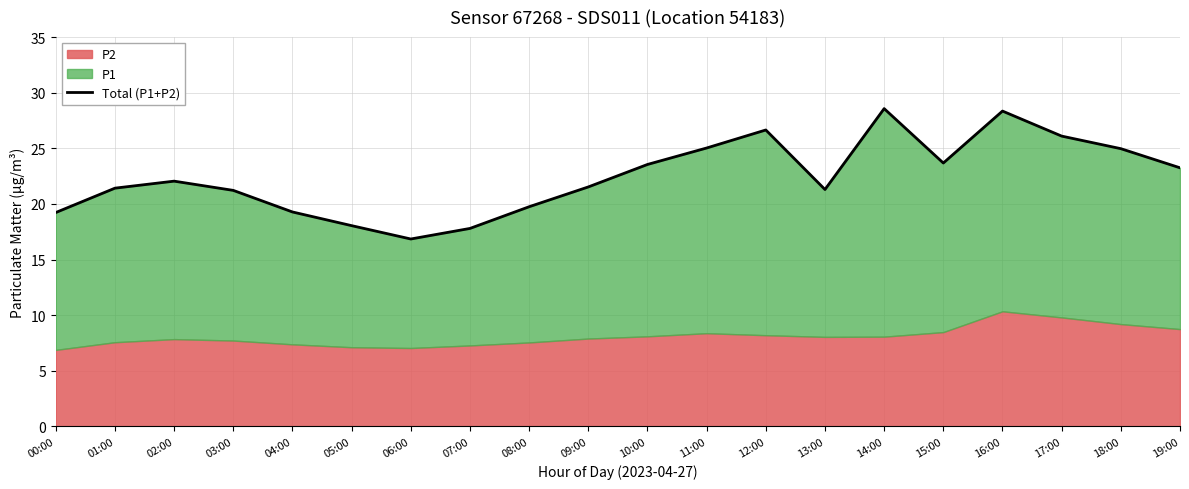

The chart shows a value of 28.4 at 16:00. True or false?

True